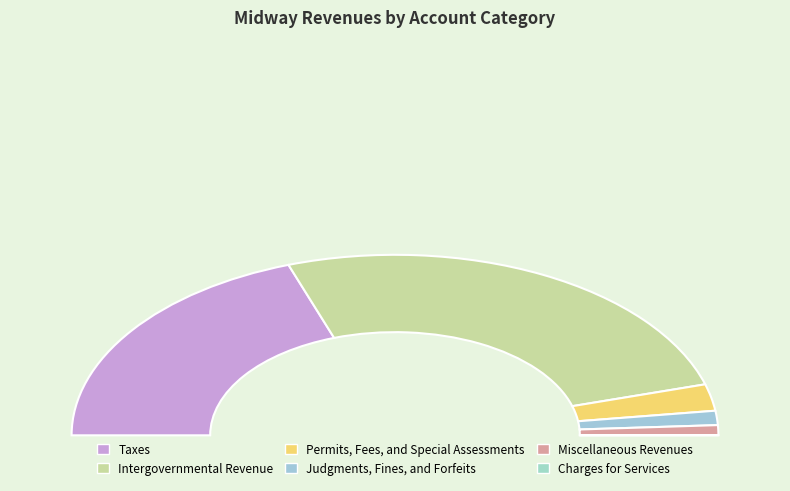

How much of the chart is everything except Charges for Services?

100.0%